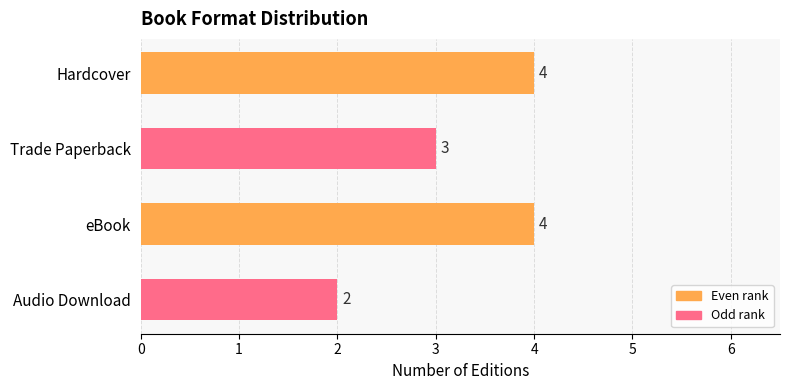

What is the ratio of the value at eBook to the value at Hardcover?

1.0